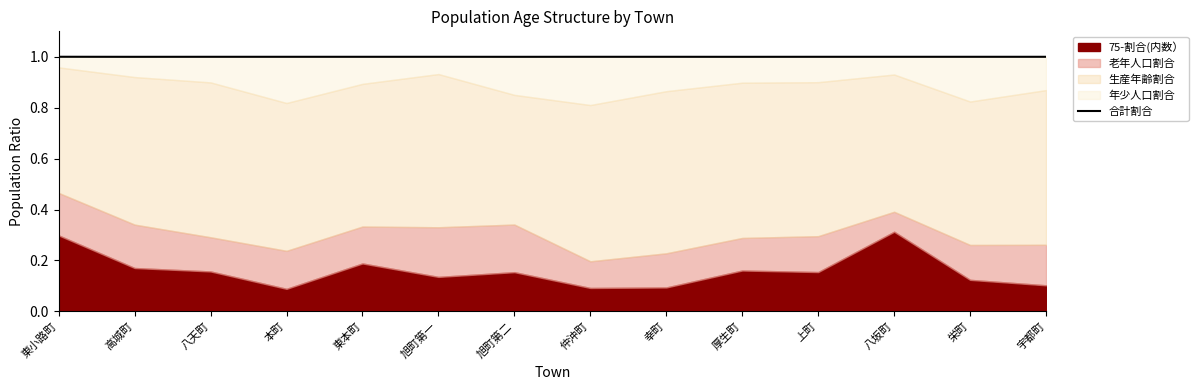

Where is the data nearest to the value 1?

八天町